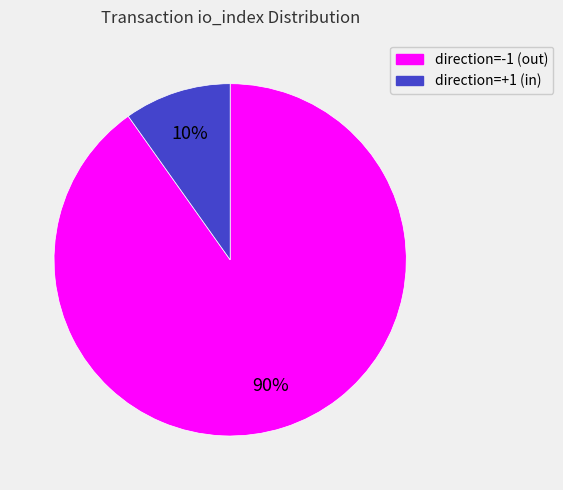

To the nearest percent, what is the average slice percentage?

50%